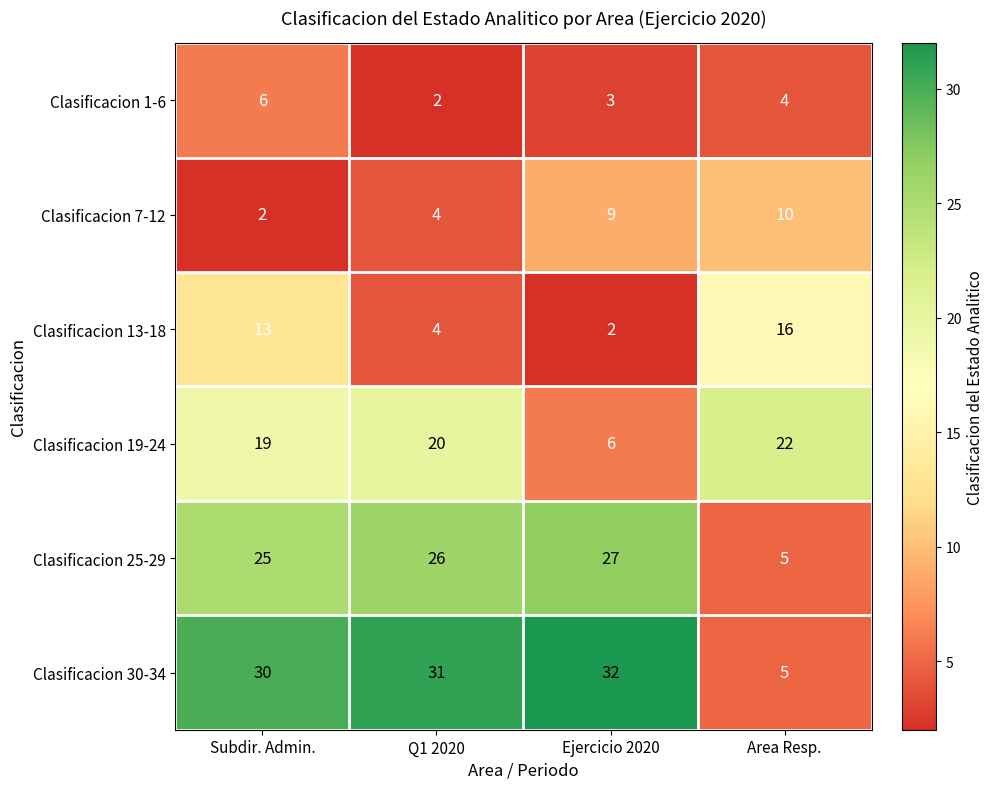

Which series has the largest range (max minus min)?

Clasificacion 30-34